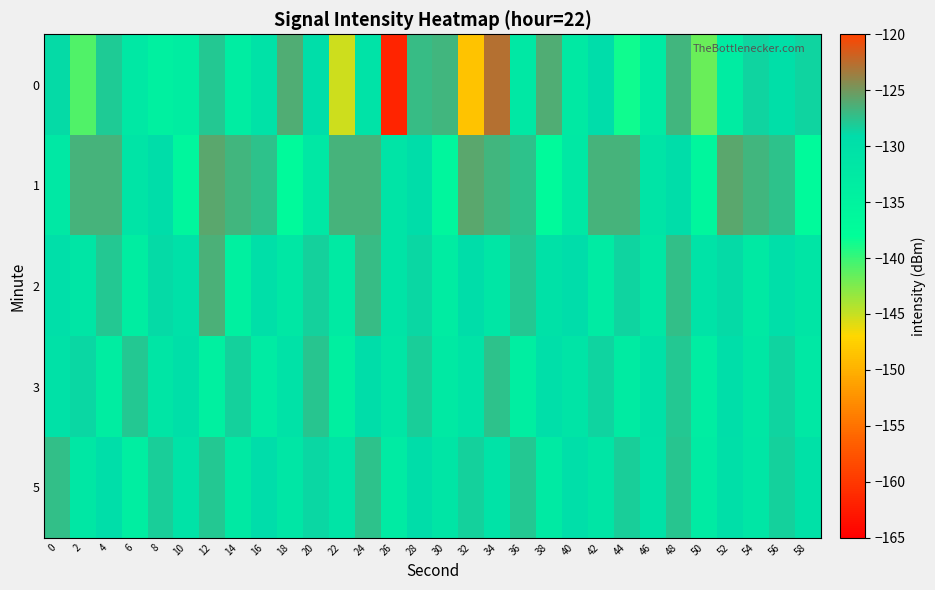

Which label corresponds to the smallest value in the chart?

26